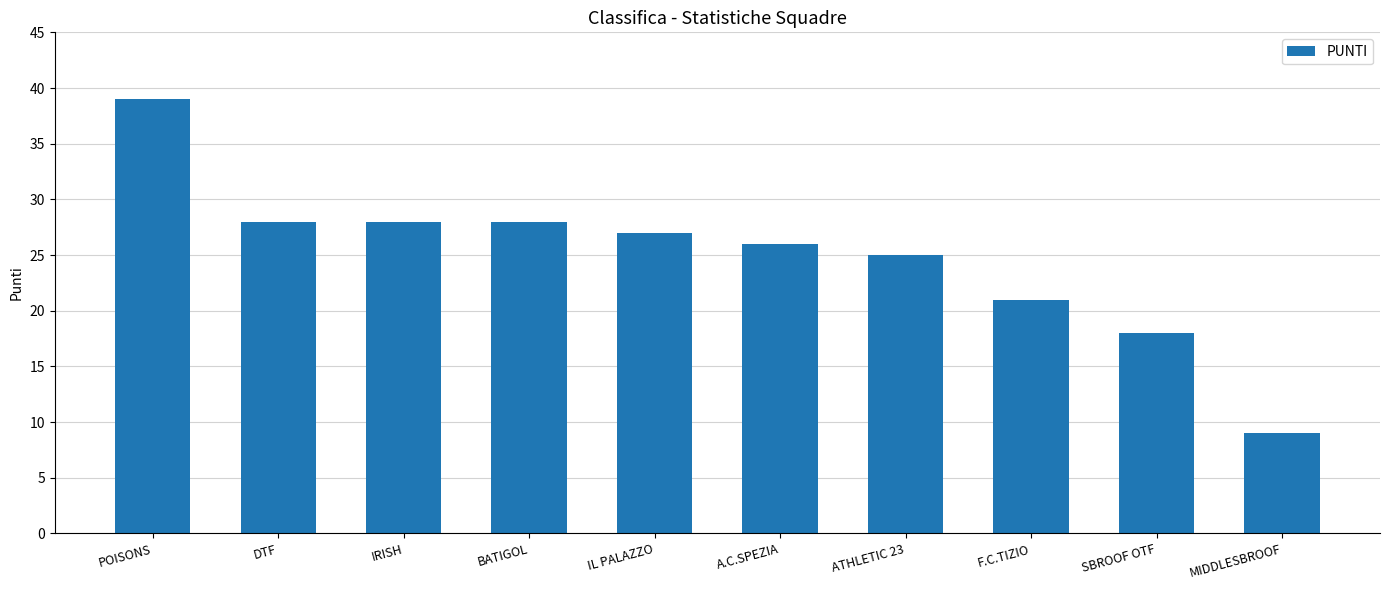

What is the label of the 9th bar from the right?

DTF